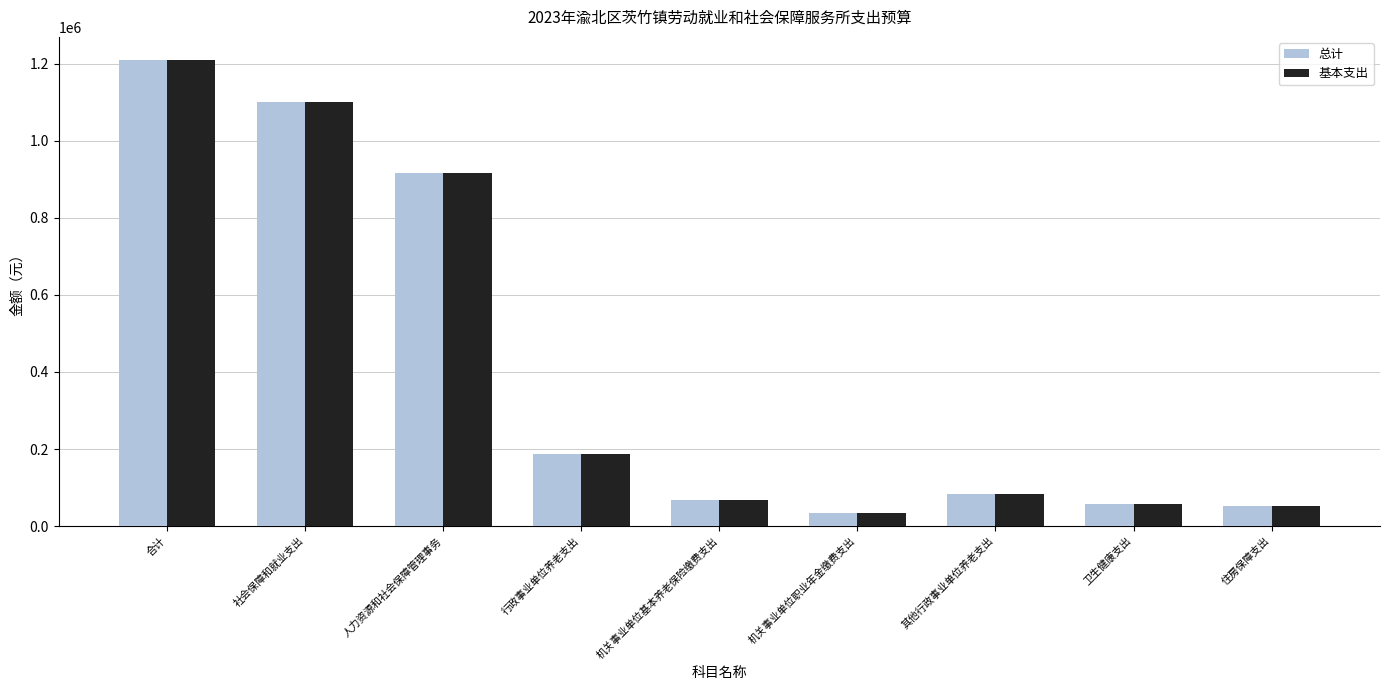

Is it true that 基本支出 equals 34026.2 at 机关事业单位职业年金缴费支出?

True